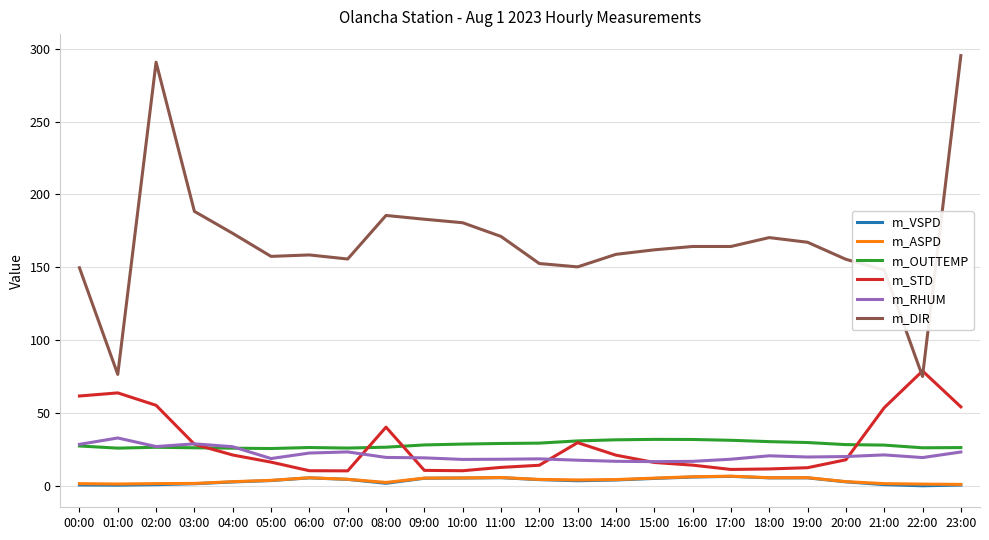

True or false: m_OUTTEMP and m_ASPD cross at least once.

False